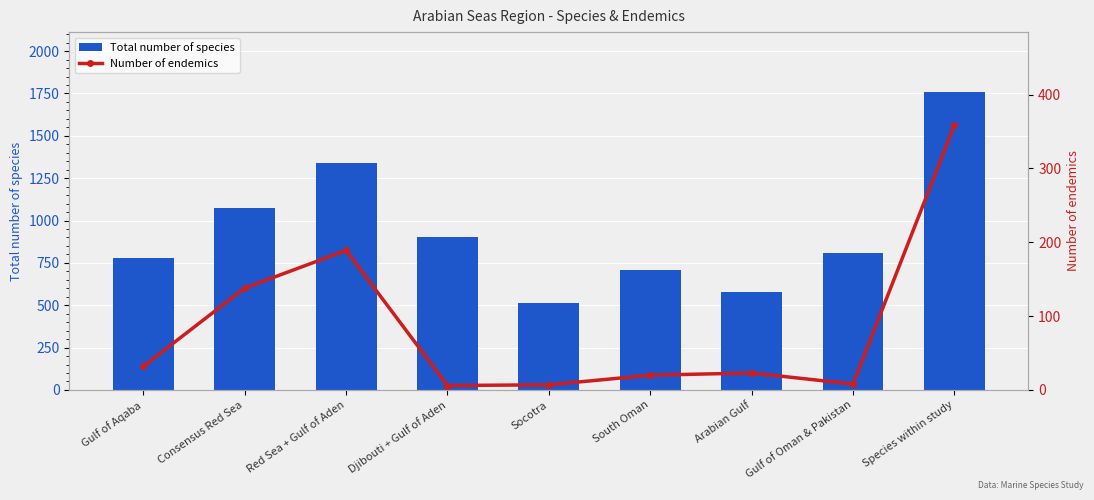

What is the sum of all Total number of species values?

8462